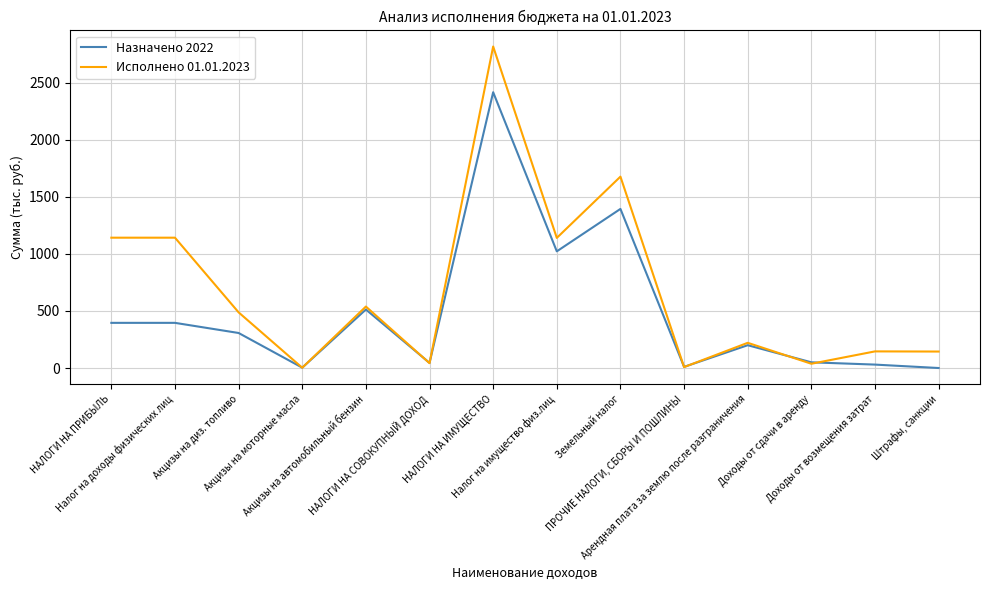

What is the maximum value for Назначено 2022?

2418.0